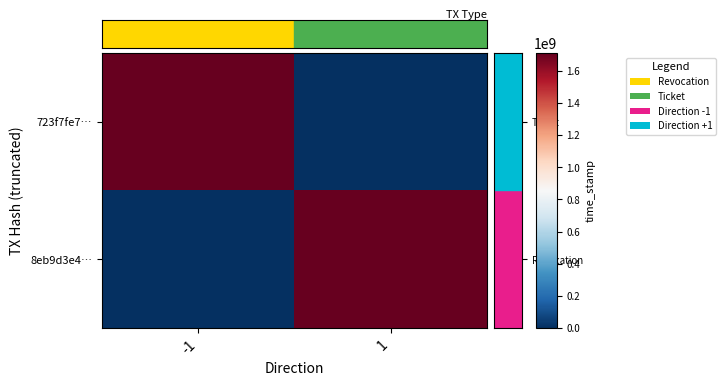

Which series changed the most between -1 and 1?

723f7fe7…